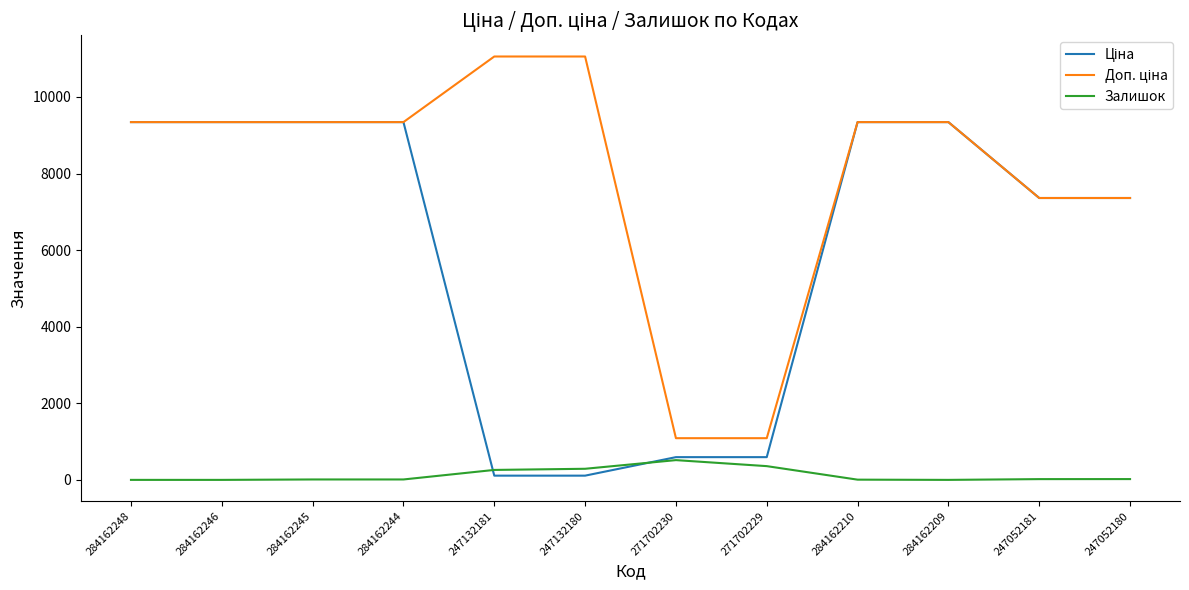

The value of Залишок at 247132180 is 290.0. True or false?

True